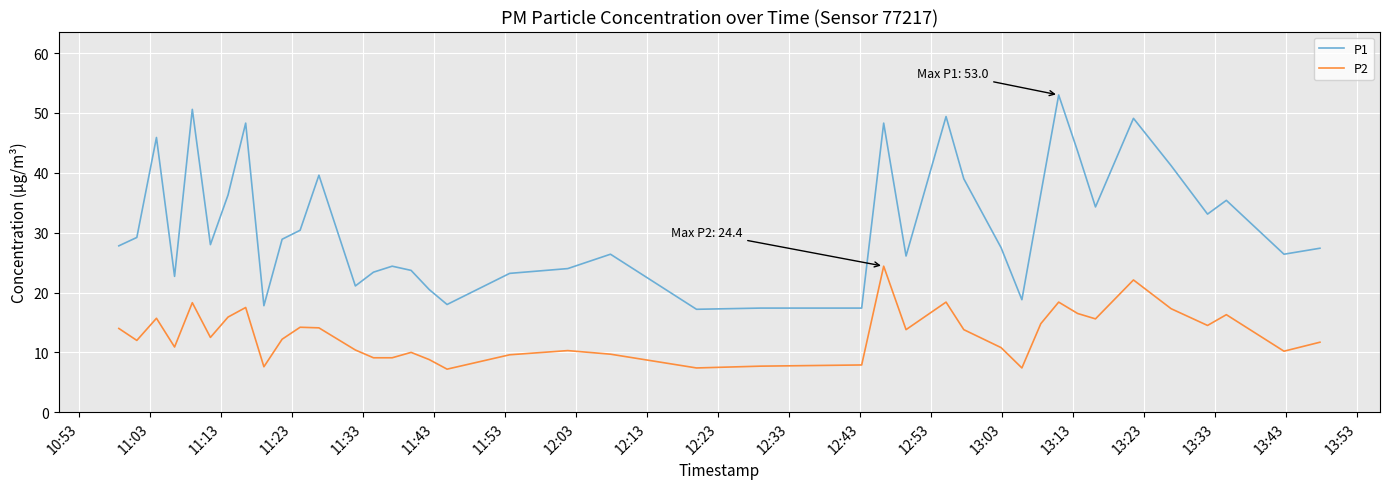

True or false: P2 and P1 intersect in this chart.

False